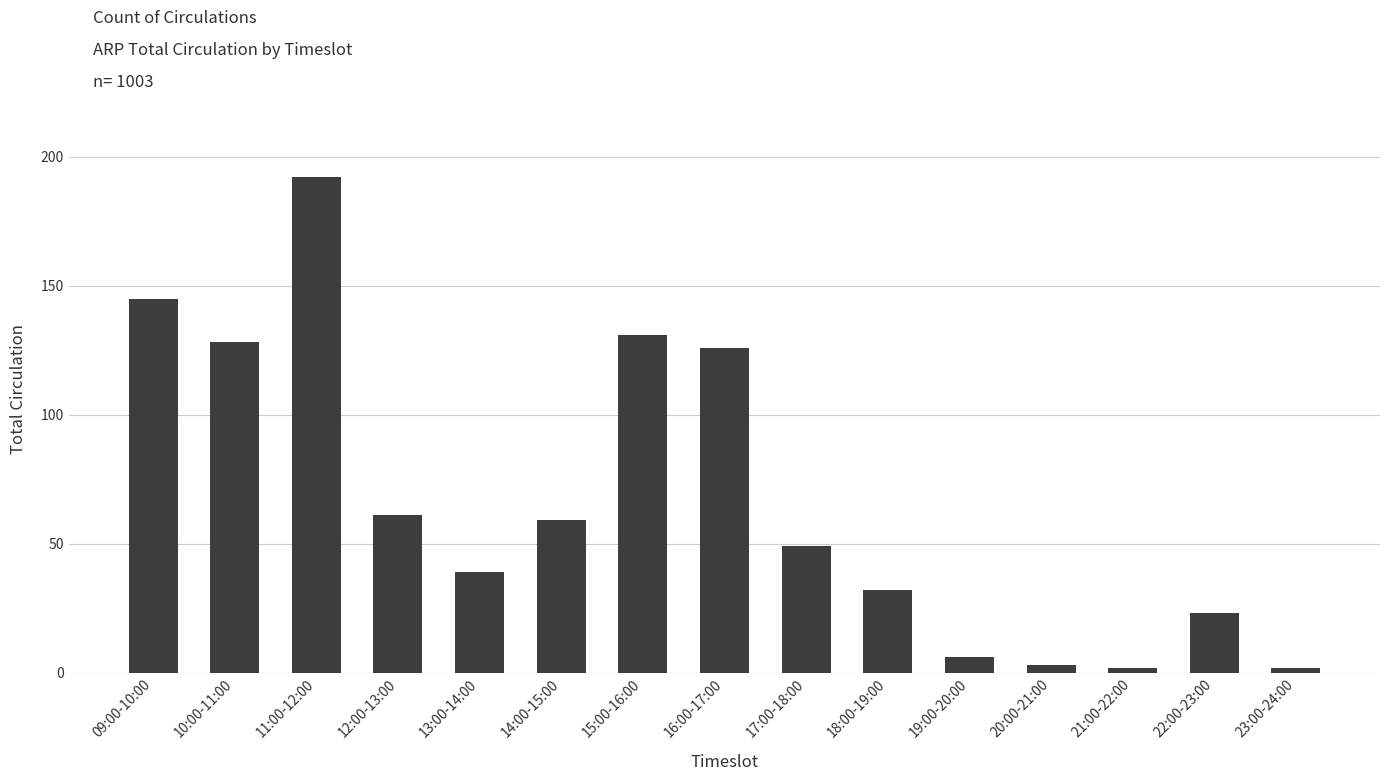

What is the difference between the maximum and minimum values?

190